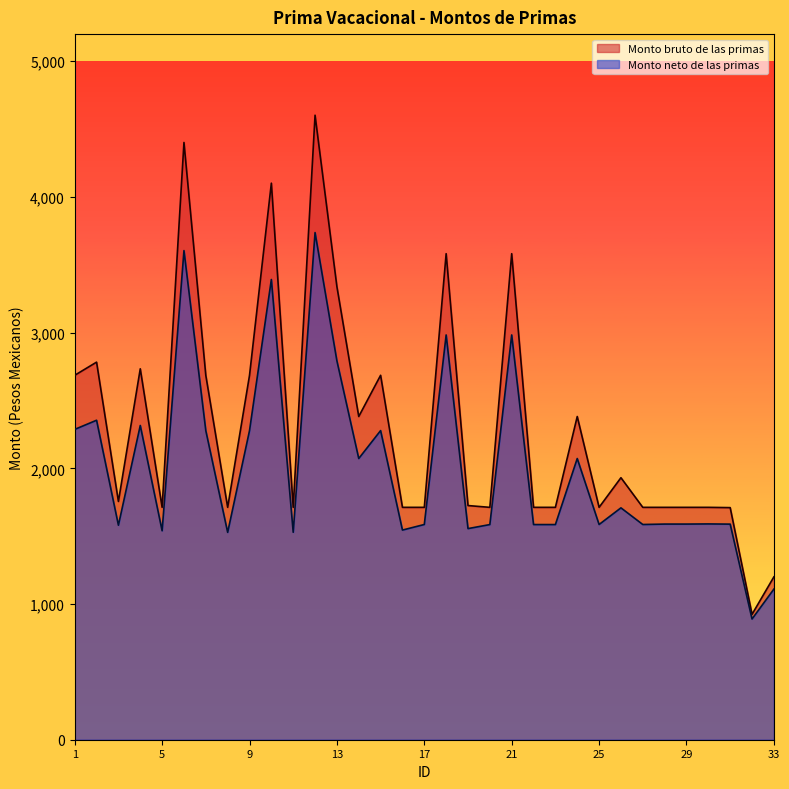

Is it true that Monto neto de las primas equals 1580.7 at 3?

True